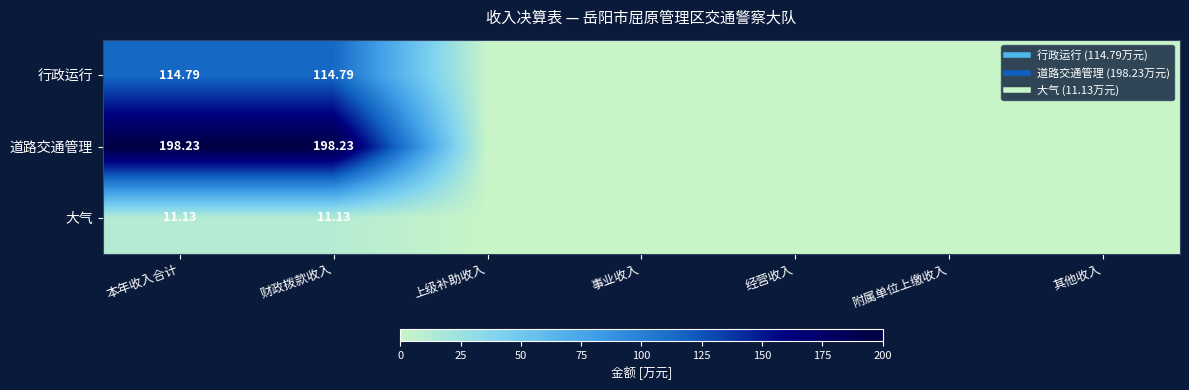

At which category is the sum across all series the highest?

本年收入合计